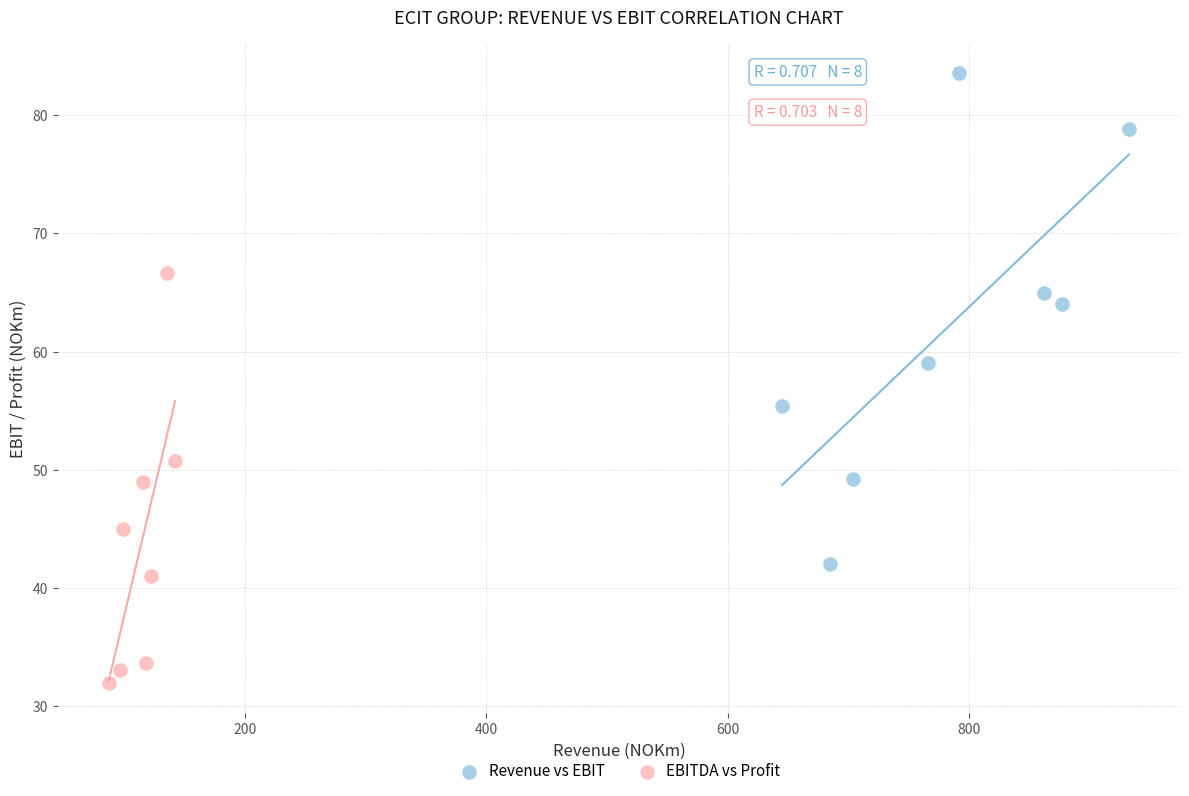

Which series reaches the minimum Y coordinate?

EBITDA vs Profit